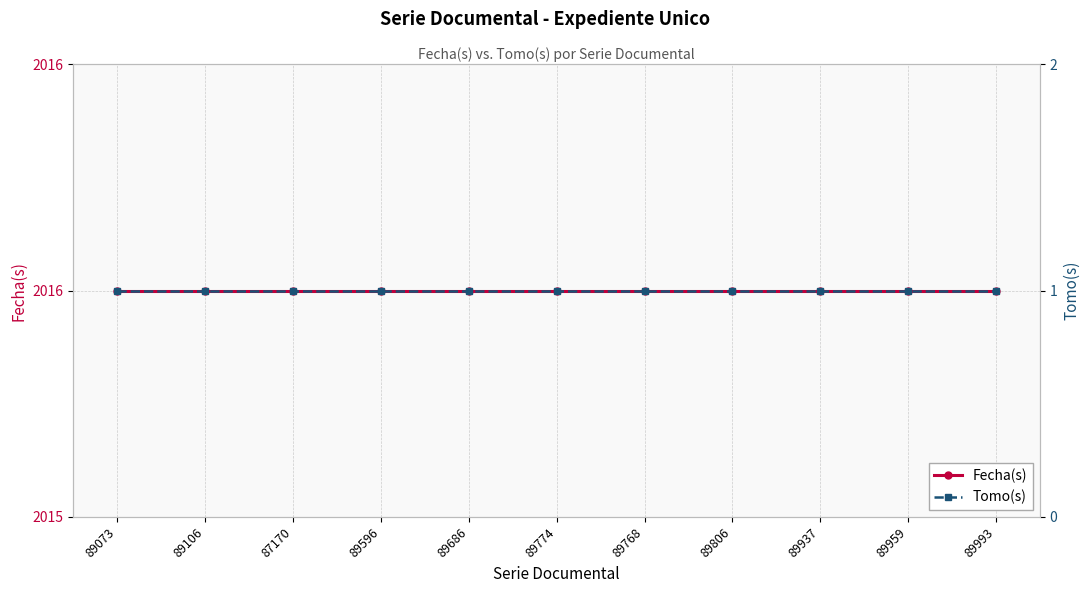

Which series has the largest total across all categories?

Fecha(s)